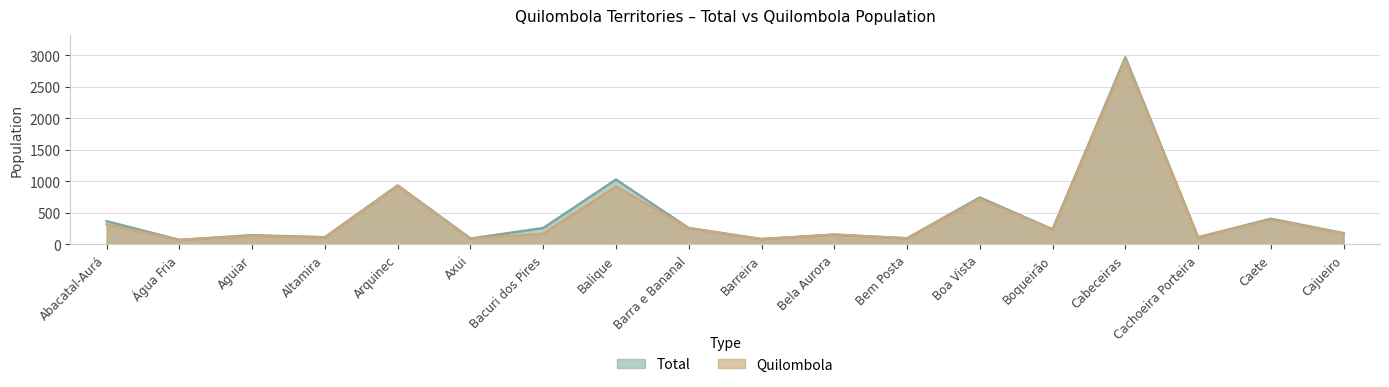

Which has a higher value, Altamira or Cajueiro?

Cajueiro